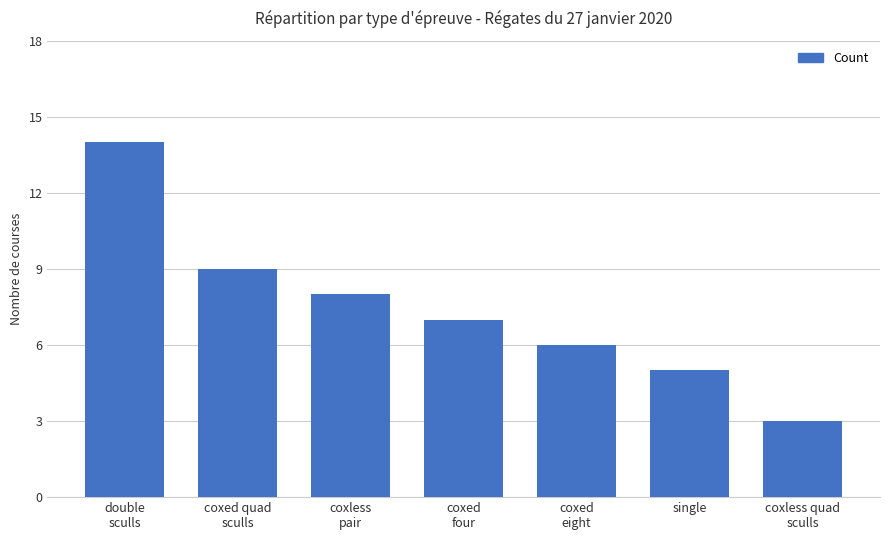

Reading left to right, list all the values displayed in this chart.

14	9	8	7	6	5	3